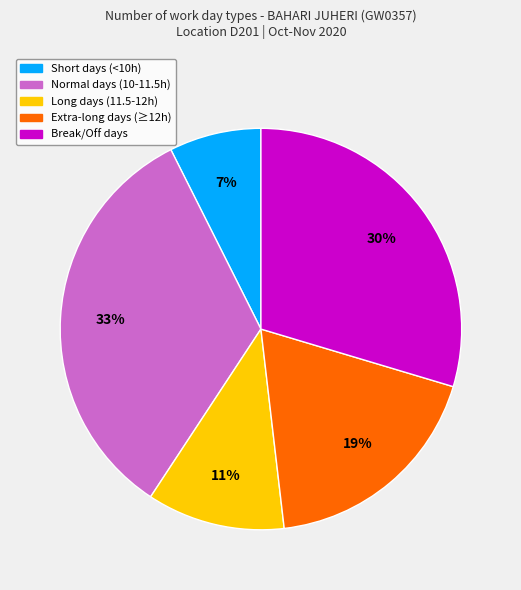

How many segments does this pie chart have?

5